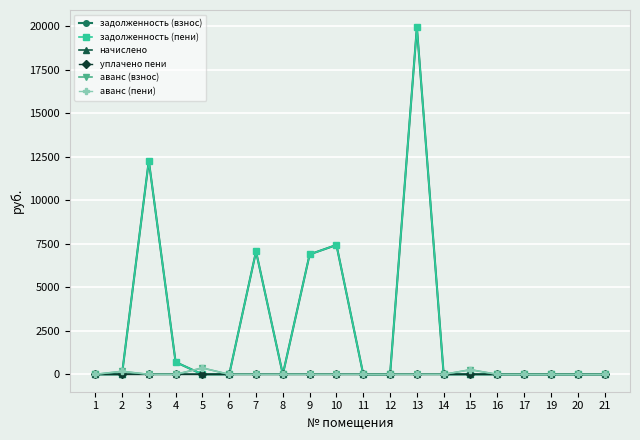

Is this an area chart (filled region under the line)?

No